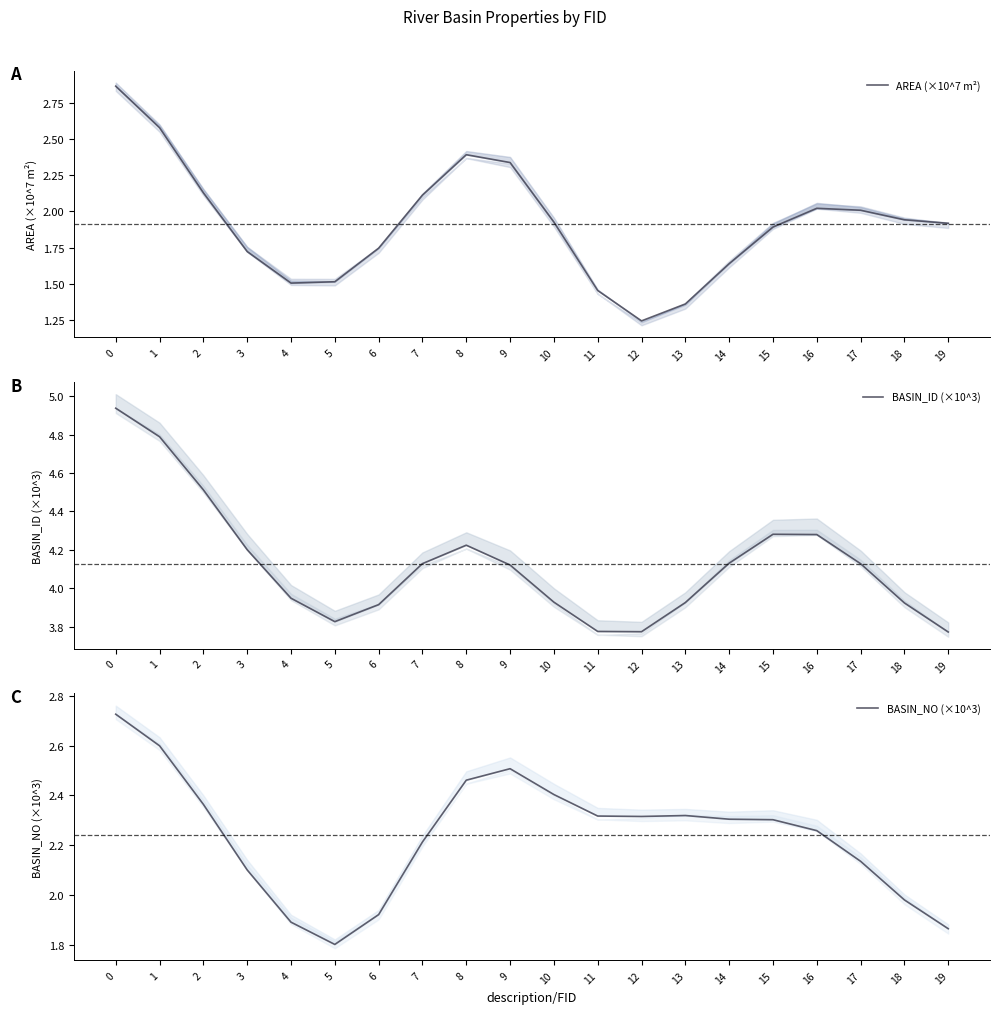

What is the sum of the BASIN_NO (×10^3) values at 7 and 1?

4.8